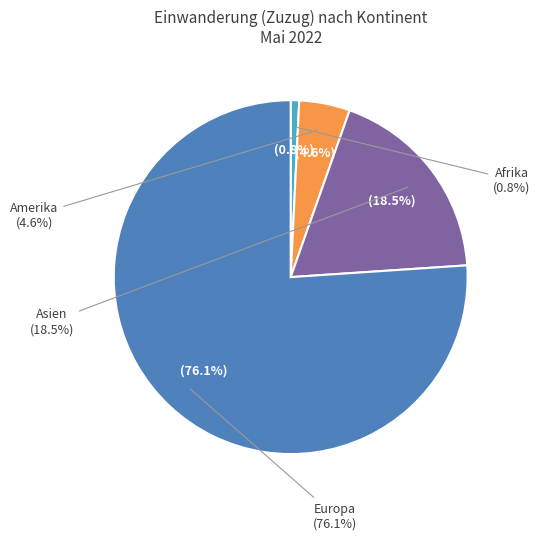

Do Amerika and Asien together represent more than half of the pie?

No